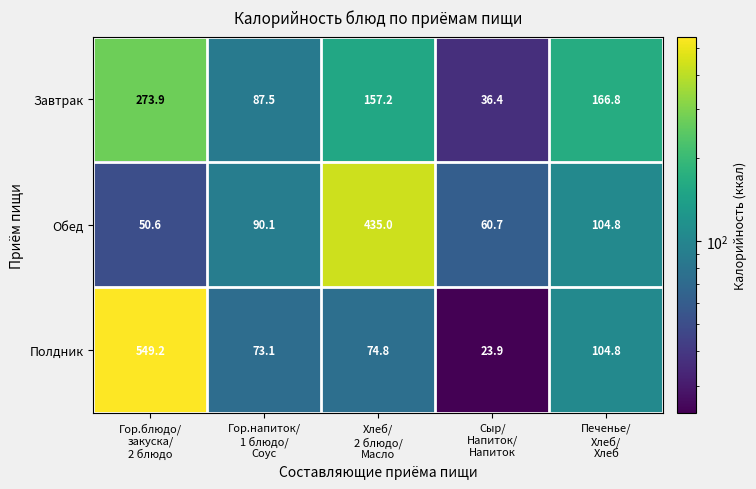

At which category does the chart reach its peak across all series?

Гор.блюдо/
закуска/
2 блюдо